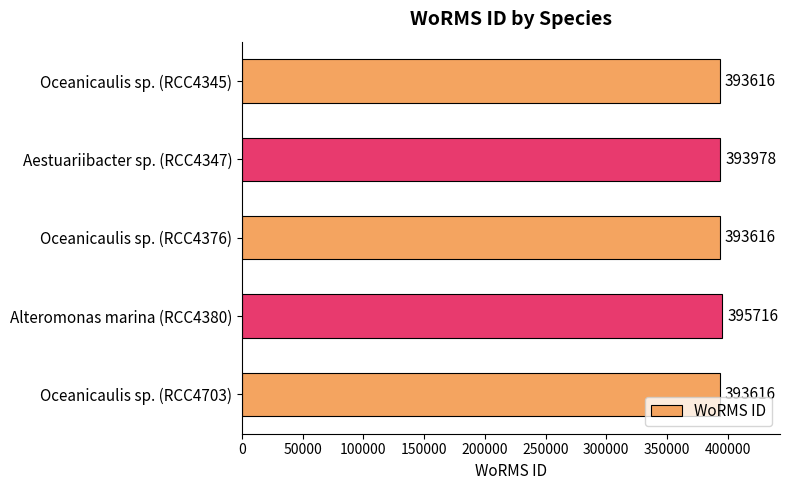

What is the sum of all values?

1970542